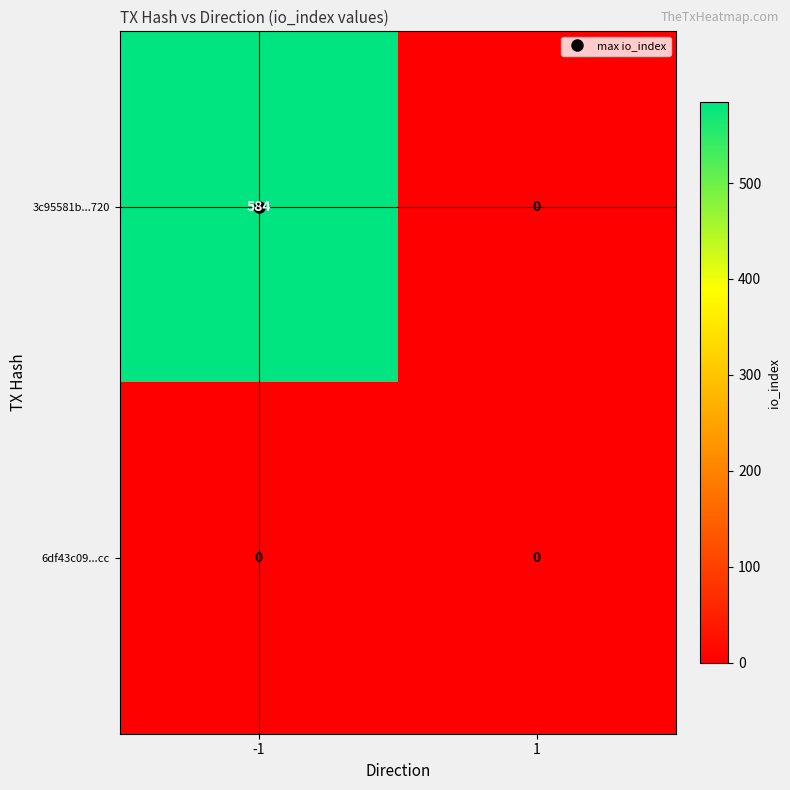

Is the value of 3c95581b...720 at -1 greater than the value of 6df43c09...cc at -1?

Yes